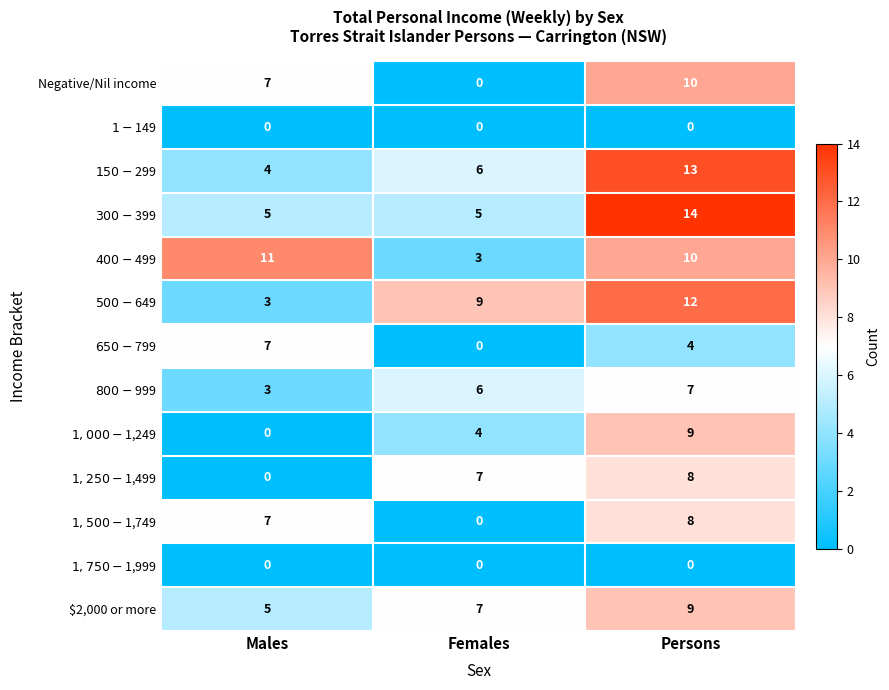

At which category is the sum across all series the highest?

Persons